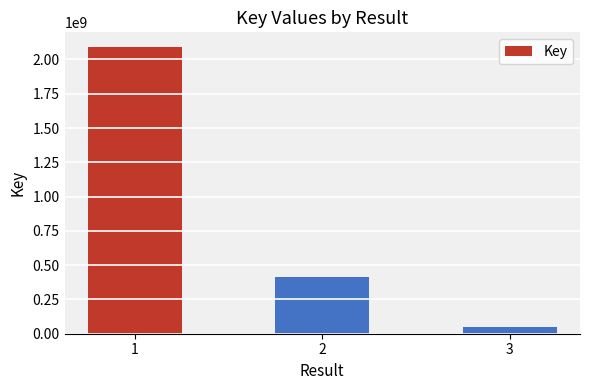

At which category does the chart reach its minimum across all series?

3